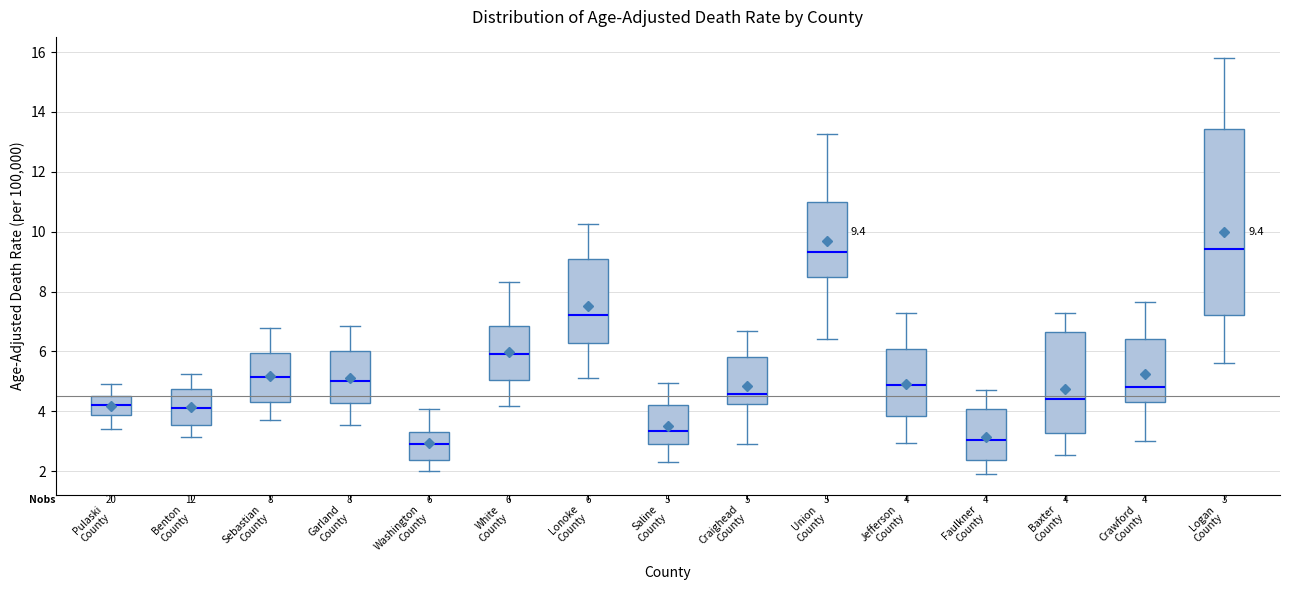

Which box is the tallest, from its lower edge to its upper edge?

Logan County